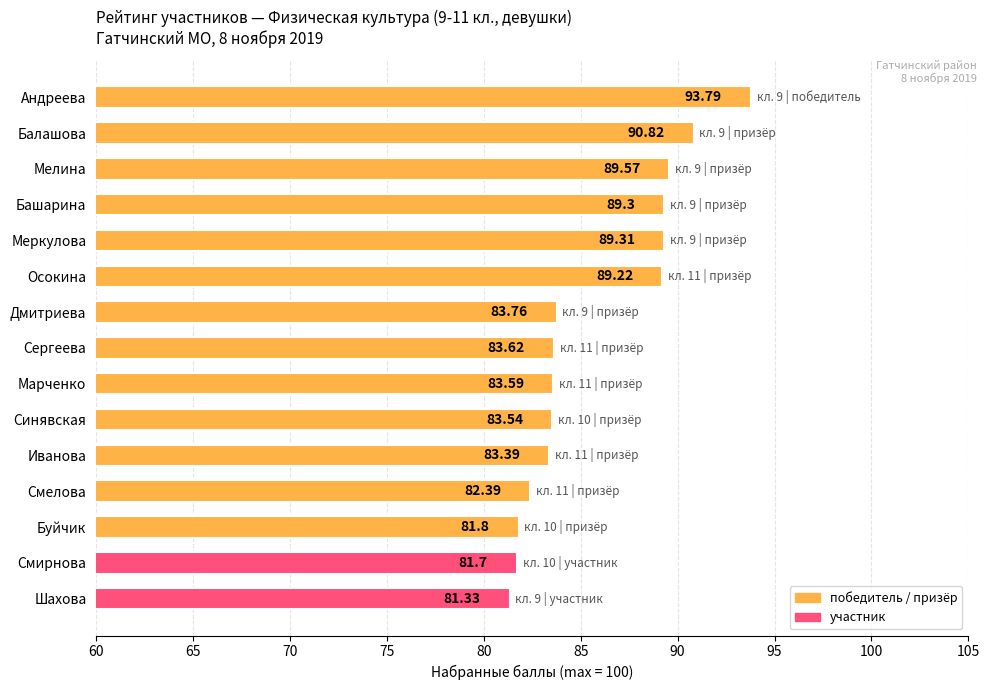

What is the minimum value shown in the chart?

81.3